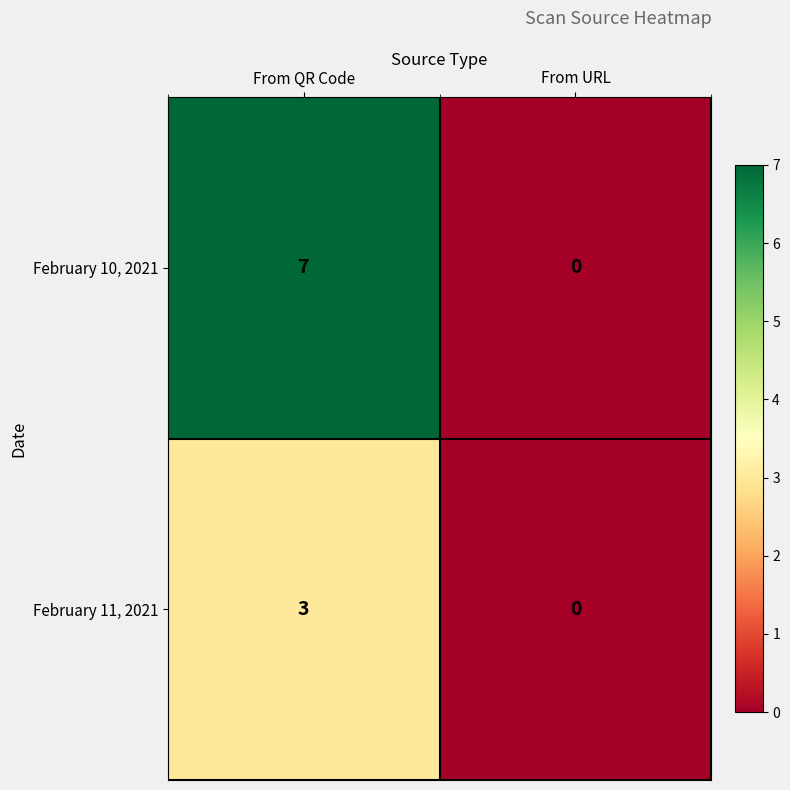

Reading right to left, transcribe all the data shown in this chart.

February 10, 2021: 0	7
February 11, 2021: 0	3